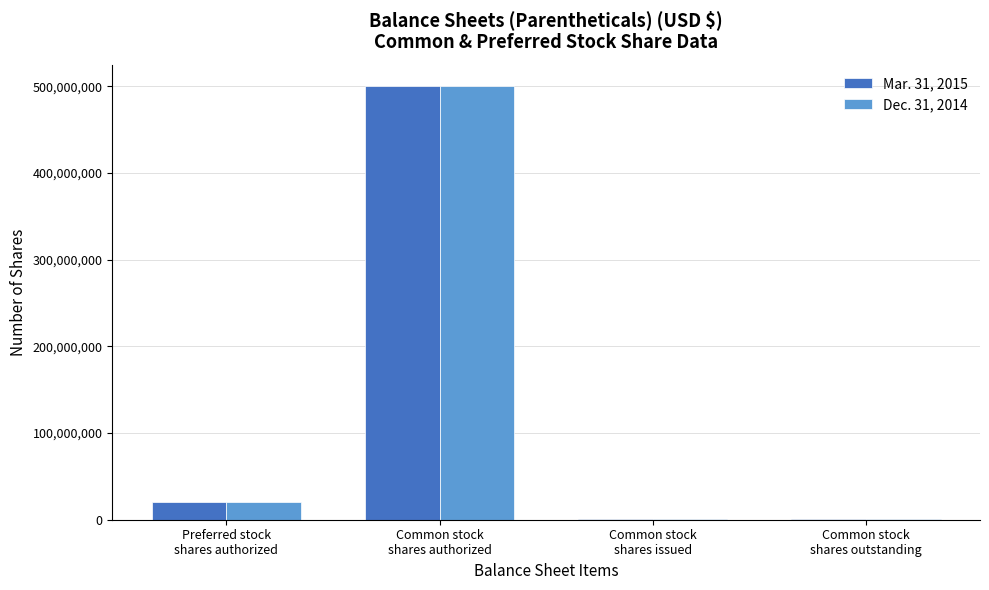

Reading right to left, list all the values displayed in this chart.

Mar. 31, 2015: Common stock
shares outstanding=669673	Common stock
shares issued=669673	Common stock
shares authorized=500000000	Preferred stock
shares authorized=20000000
Dec. 31, 2014: Common stock
shares outstanding=667673	Common stock
shares issued=667673	Common stock
shares authorized=500000000	Preferred stock
shares authorized=20000000